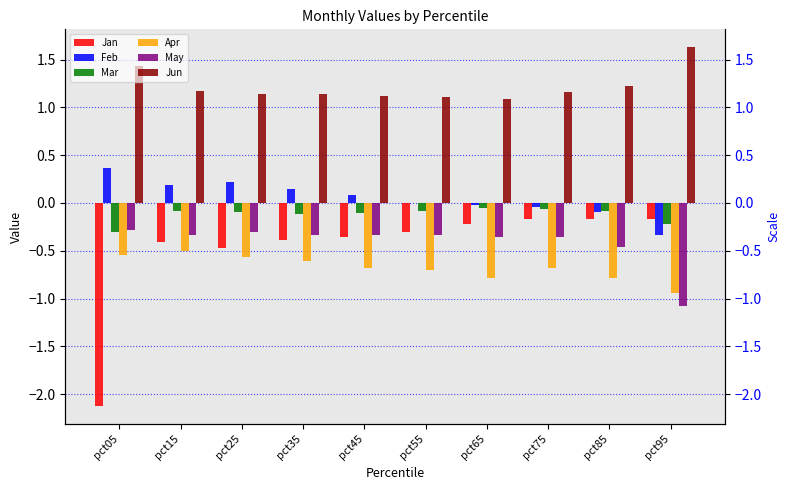

Reading right to left, extract all data points from this chart.

Jan: -0.2	-0.2	-0.2	-0.2	-0.3	-0.4	-0.4	-0.5	-0.4	-2.1
Feb: -0.3	-0.1	-0.0	-0.0	0.0	0.1	0.1	0.2	0.2	0.4
Mar: -0.2	-0.1	-0.1	-0.1	-0.1	-0.1	-0.1	-0.1	-0.1	-0.3
Apr: -0.9	-0.8	-0.7	-0.8	-0.7	-0.7	-0.6	-0.6	-0.5	-0.5
May: -1.1	-0.5	-0.4	-0.4	-0.3	-0.3	-0.3	-0.3	-0.3	-0.3
Jun: 1.6	1.2	1.2	1.1	1.1	1.1	1.1	1.1	1.2	1.4